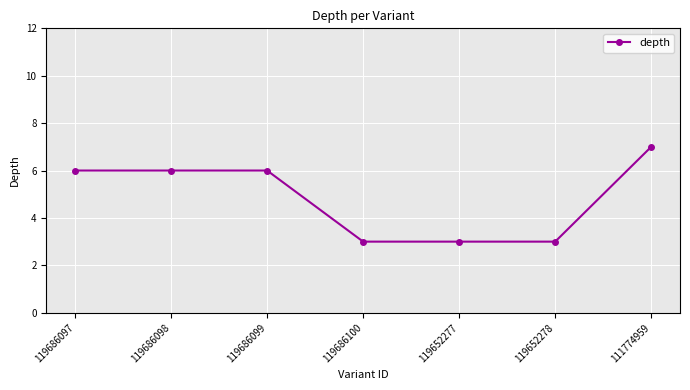

Reading left to right, list all the values displayed in this chart.

6	6	6	3	3	3	7